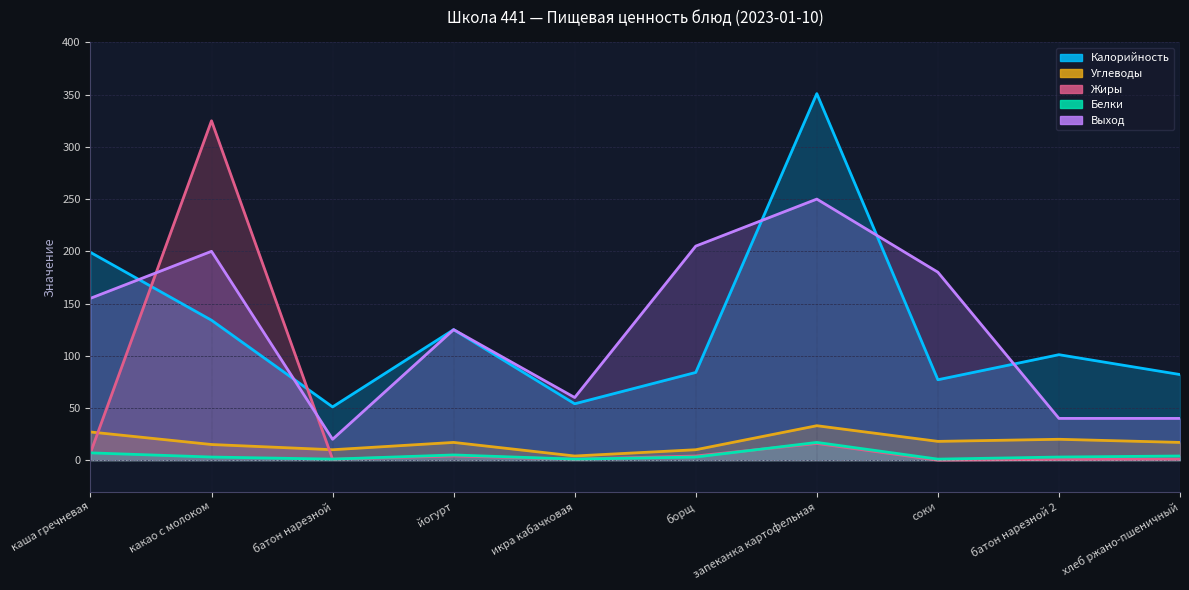

Between батон нарезной and соки, which series saw the biggest shift?

Выход